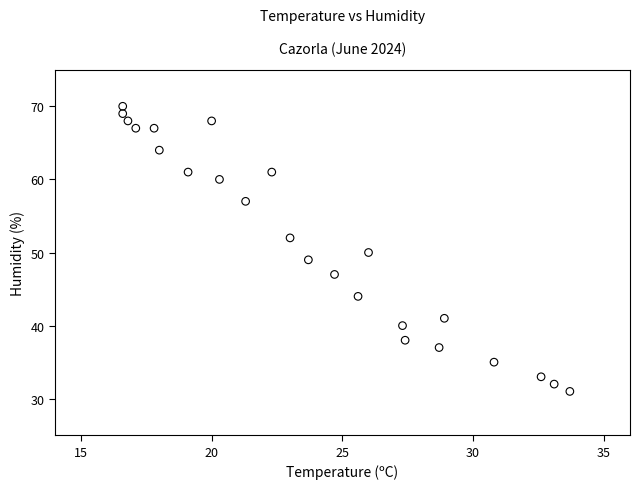

What is the range of Y values (max minus min)?

39